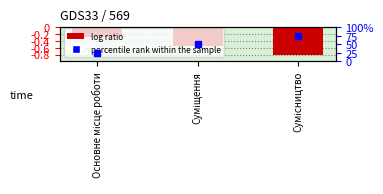

The chart shows a value of -0.4 at Сумісництво. True or false?

False